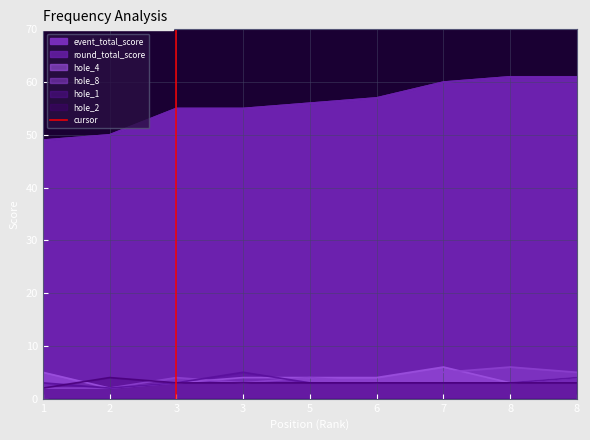

What is the change in value from 1 to 2?

+1